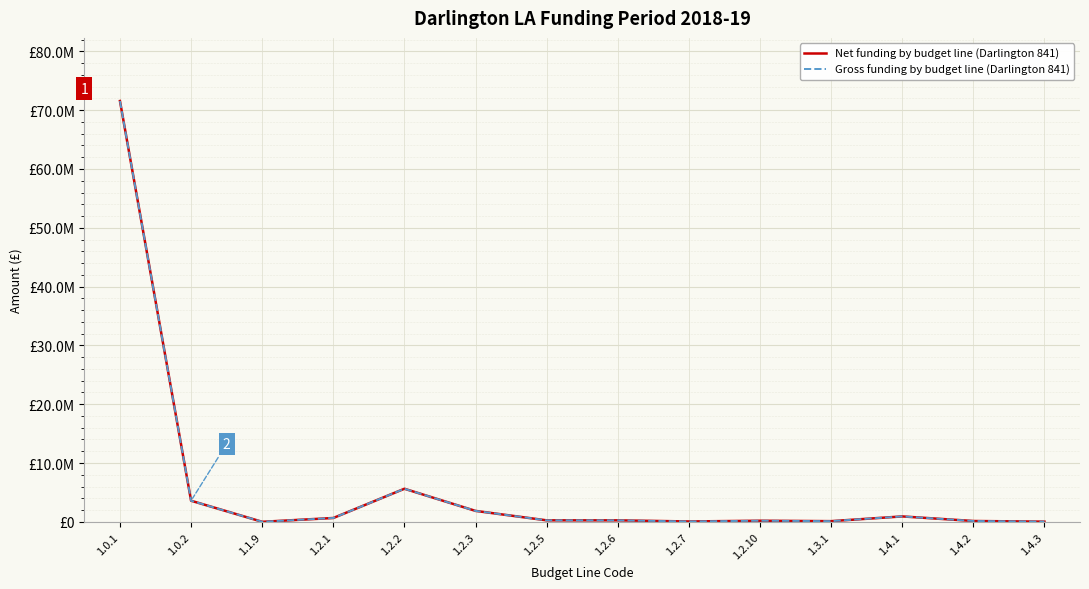

At which label does Net funding by budget line (Darlington 841) first exceed 251000?

1.0.1